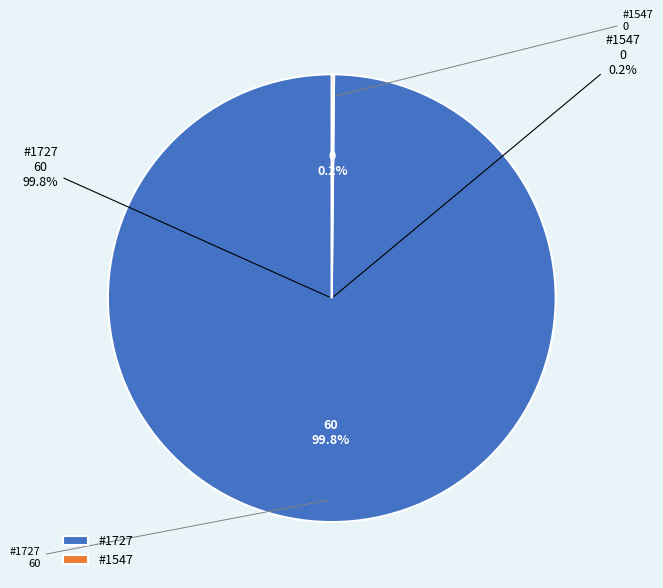

To the nearest percent, what is the average slice percentage?

50%